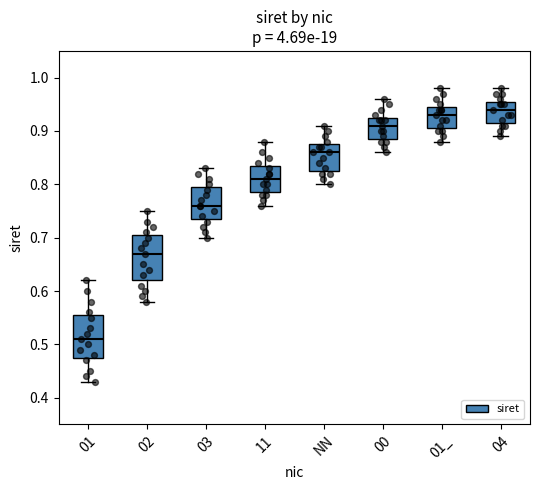

Reading left to right, read every box against the y-axis: the position of its median line, the range the box covers, and the ends of its whiskers. The values are not printed on the chart, so give them approximately, as read against the axis.

01: median 0.51, box 0.48 to 0.56, whiskers 0.43 to 0.62
02: median 0.67, box 0.62 to 0.71, whiskers 0.58 to 0.75
03: median 0.76, box 0.74 to 0.80, whiskers 0.70 to 0.83
11: median 0.81, box 0.79 to 0.84, whiskers 0.76 to 0.88
NN: median 0.86, box 0.83 to 0.88, whiskers 0.80 to 0.91
00: median 0.91, box 0.89 to 0.93, whiskers 0.86 to 0.96
01_: median 0.93, box 0.91 to 0.95, whiskers 0.88 to 0.98
04: median 0.94, box 0.92 to 0.96, whiskers 0.89 to 0.98